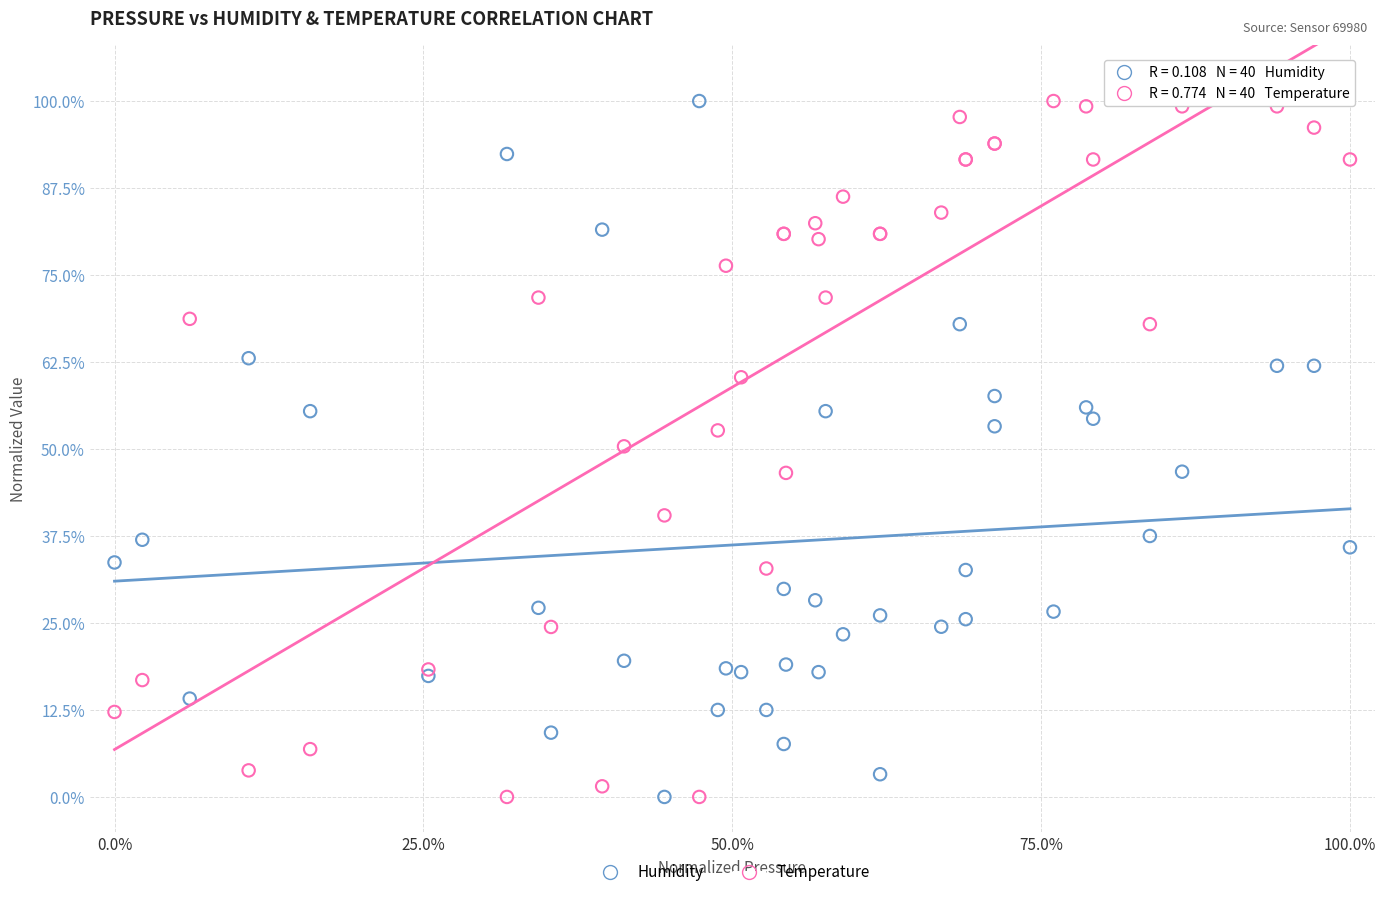

What is the X range (max minus min) for the scatter plot?

100.0